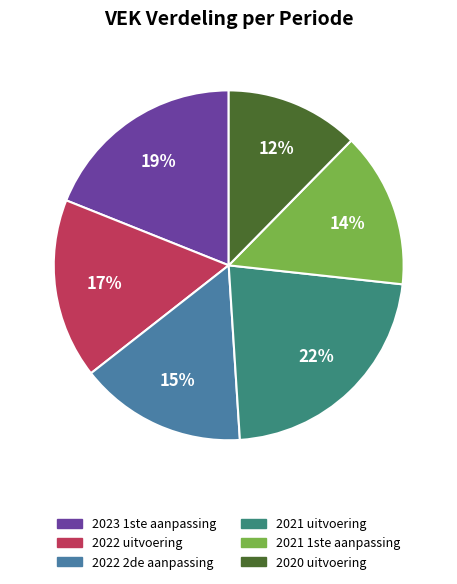

Combined, do 2022 2de aanpassing and 2021 1ste aanpassing account for over 50%?

No